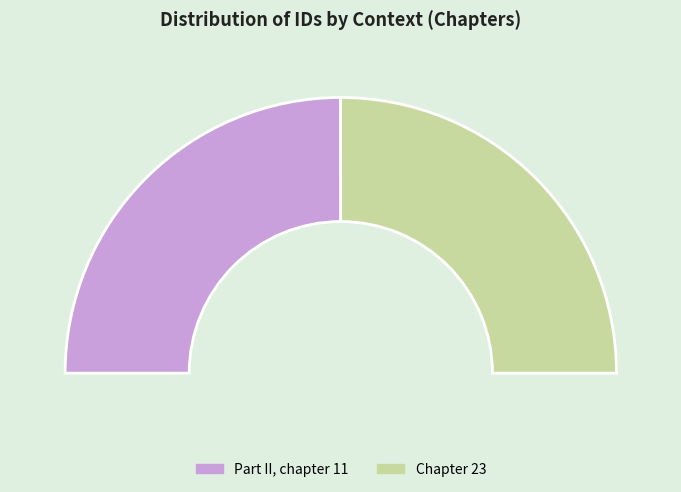

What portion of the pie excludes Chapter 23?

50.0%